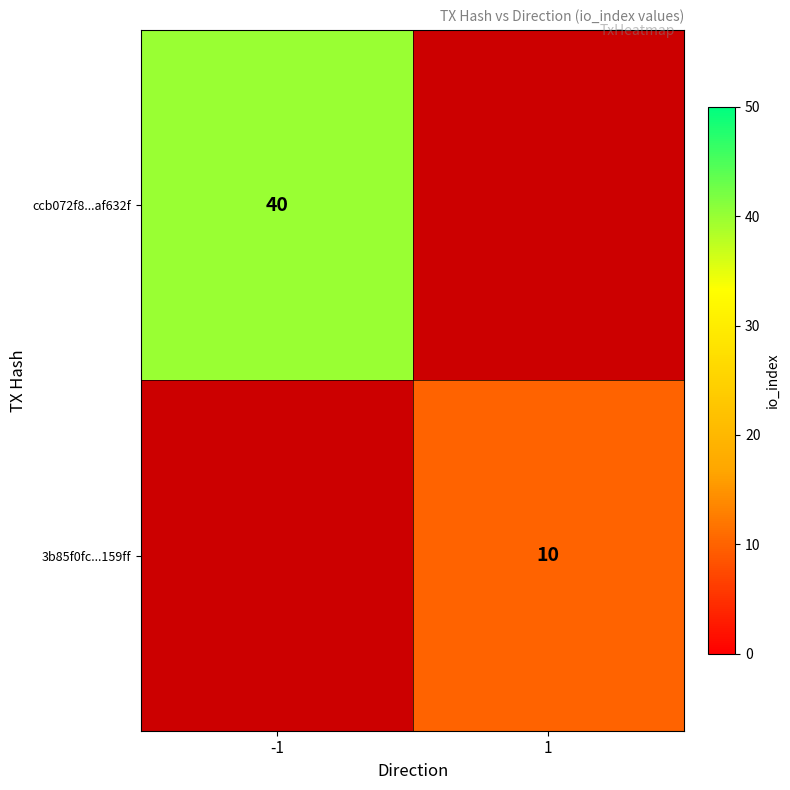

The ccb072f8...af632f series shows 55 at -1. True or false?

False